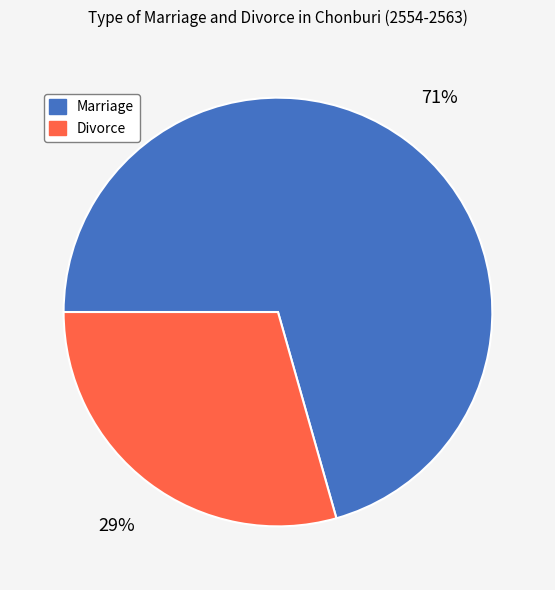

To the nearest percent, what percentage of the pie is Marriage?

71%